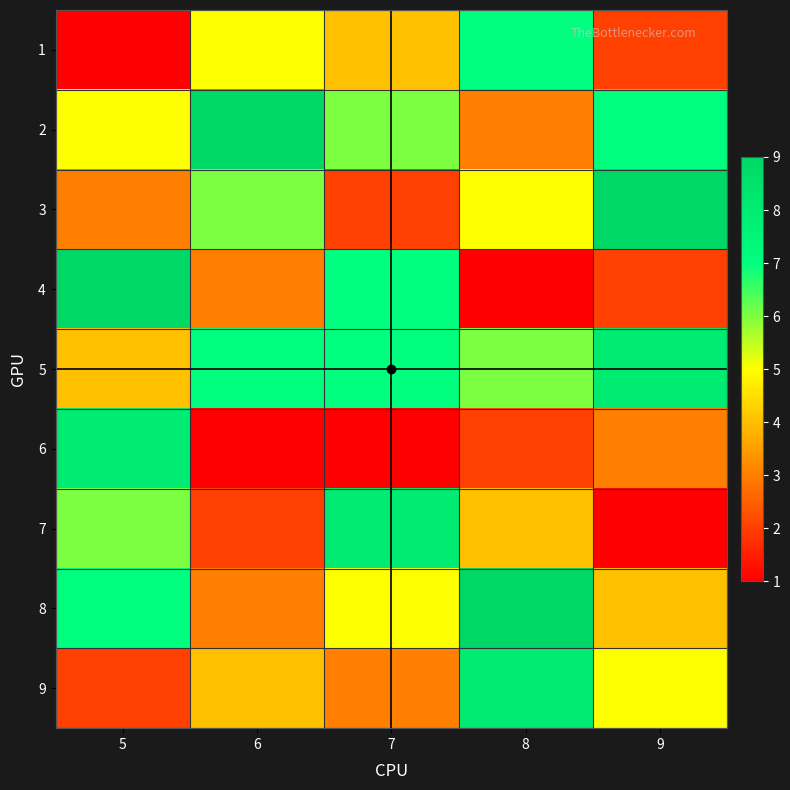

How many series are shown in this chart?

9